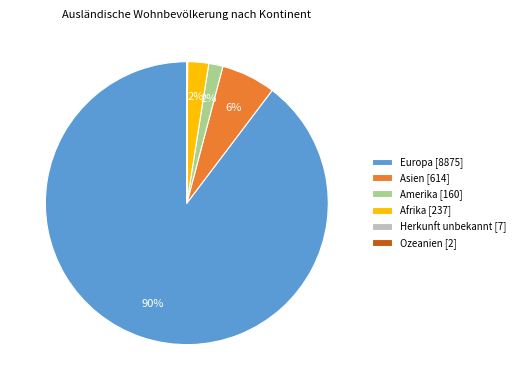

Is the sum of Asien [614] and Europa [8875] greater than half?

Yes